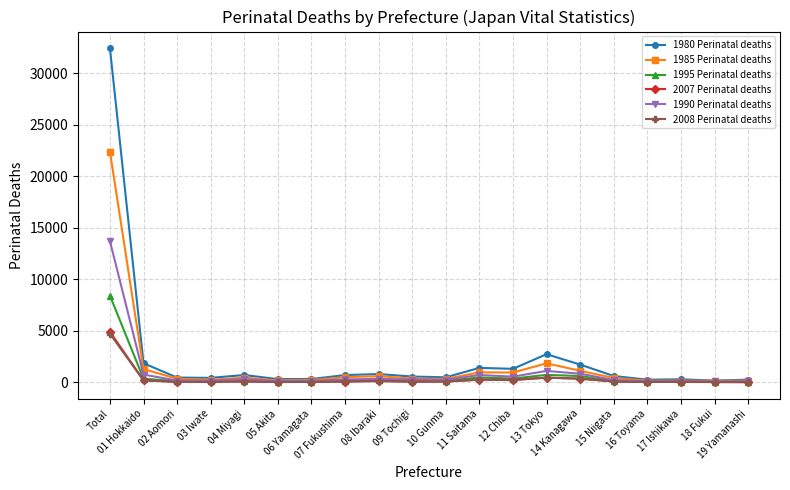

What is the average value of the 1995 Perinatal deaths series?

630